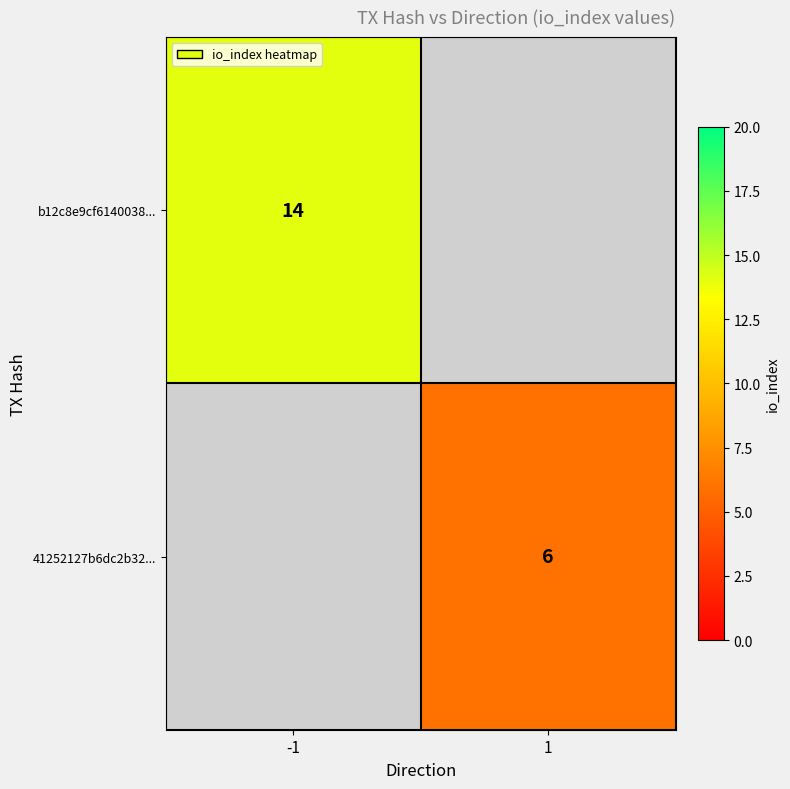

Count the number of data series in this chart.

2